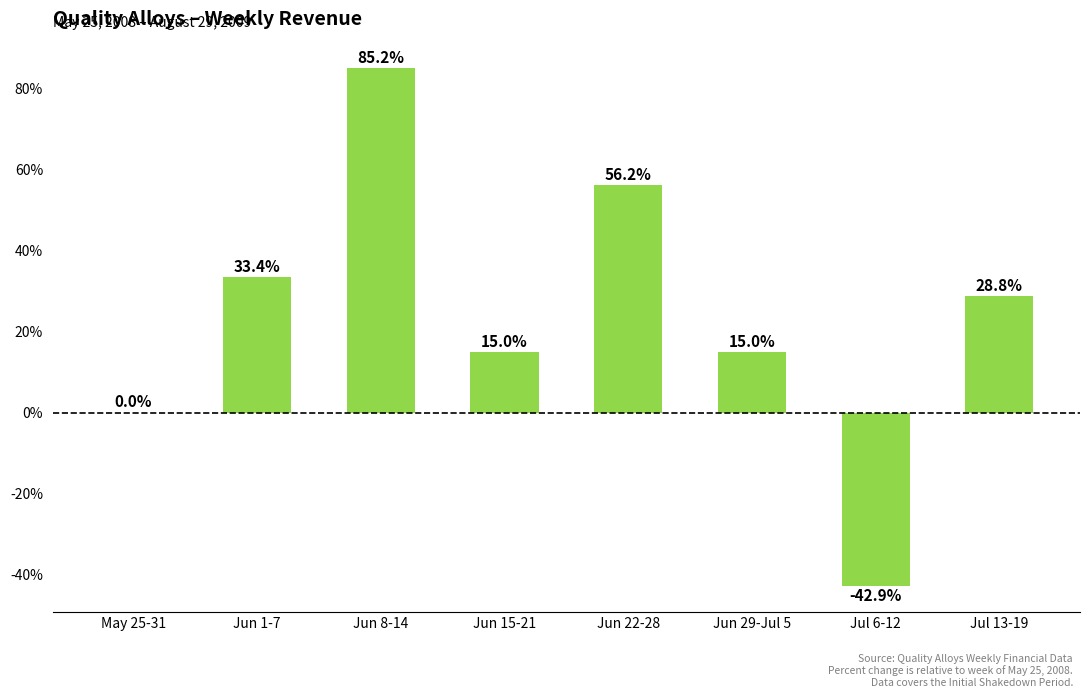

What is the sum of the values at Jul 13-19 and Jun 15-21?

43.8